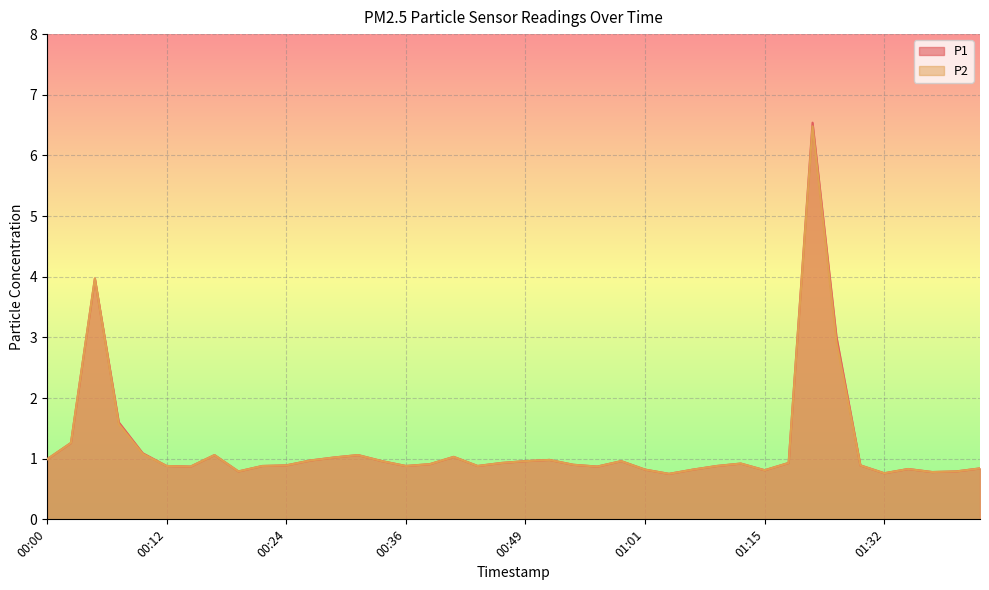

How many lines are shown in the chart?

2